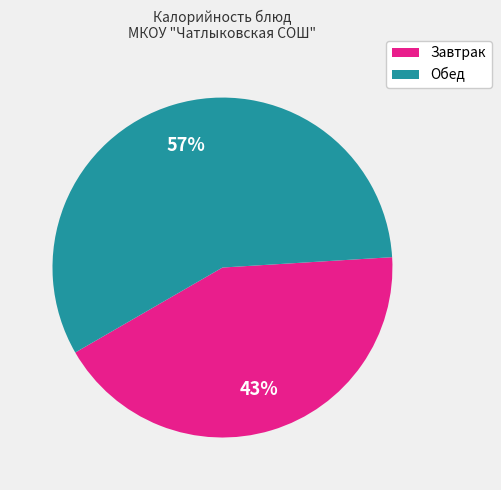

To the nearest percent, what is the average slice percentage?

50%